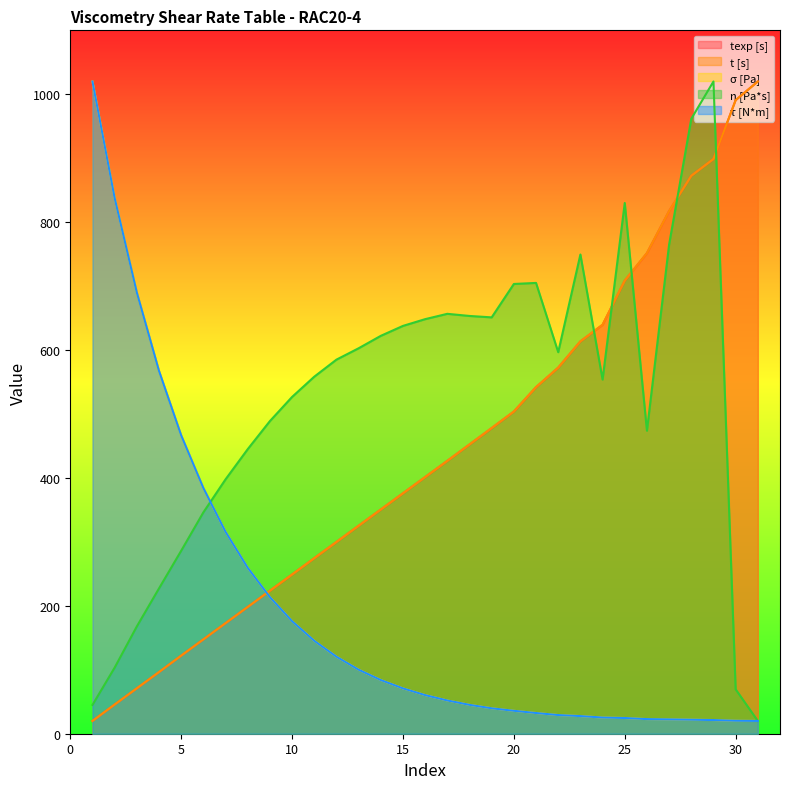

List the series in order of their peak value, highest first.

texp [s], t [s], σ [Pa], η [Pa*s], τ [N*m]